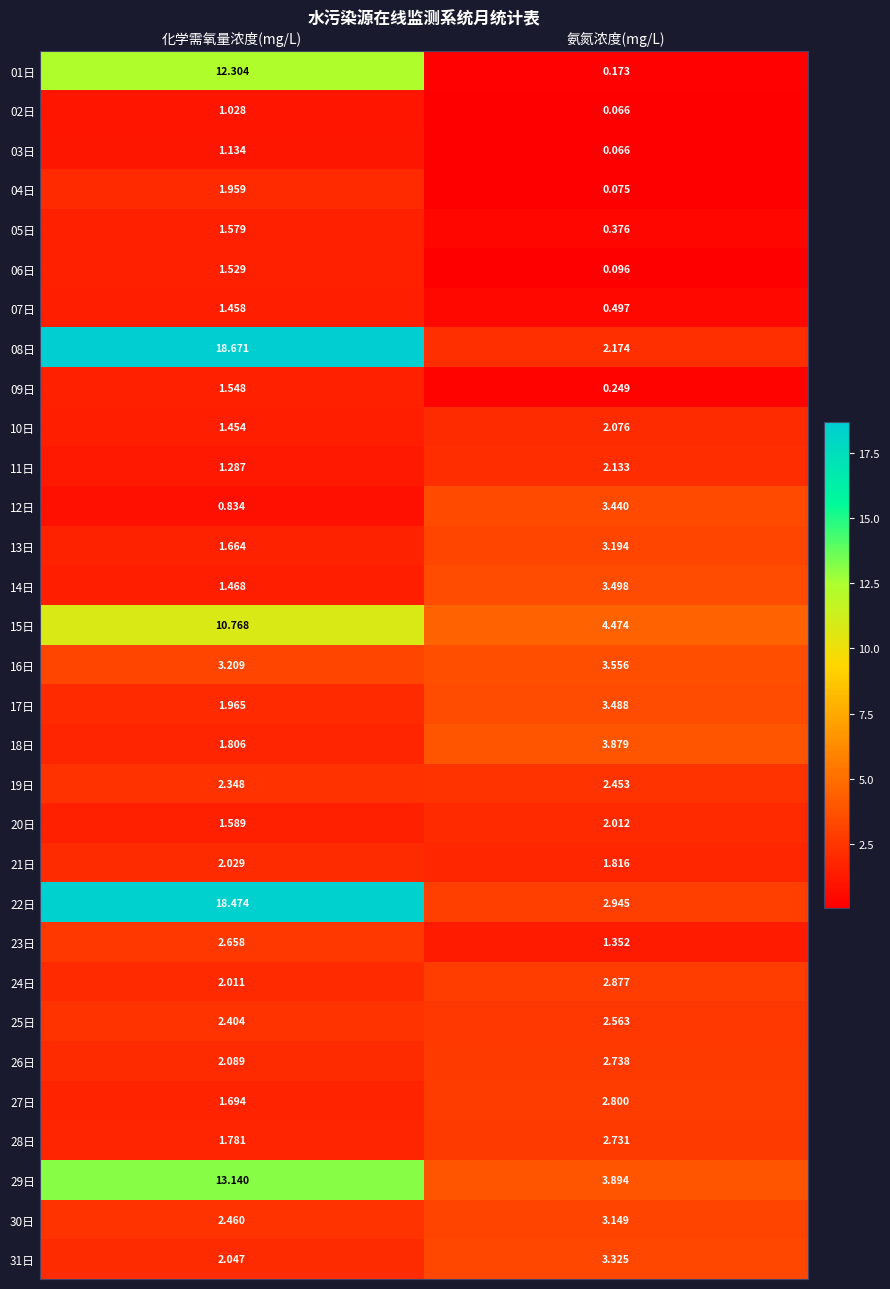

Rank the categories by 05日 value from lowest to highest.

氨氮浓度(mg/L), 化学需氧量浓度(mg/L)